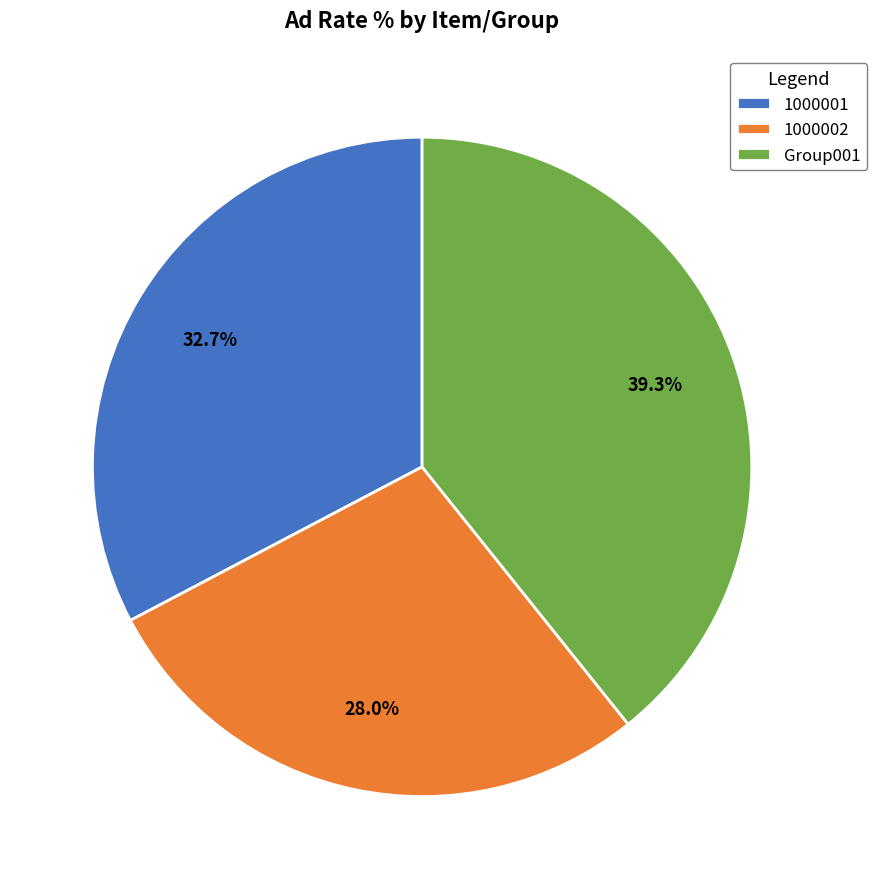

Which slice is the largest?

Group001